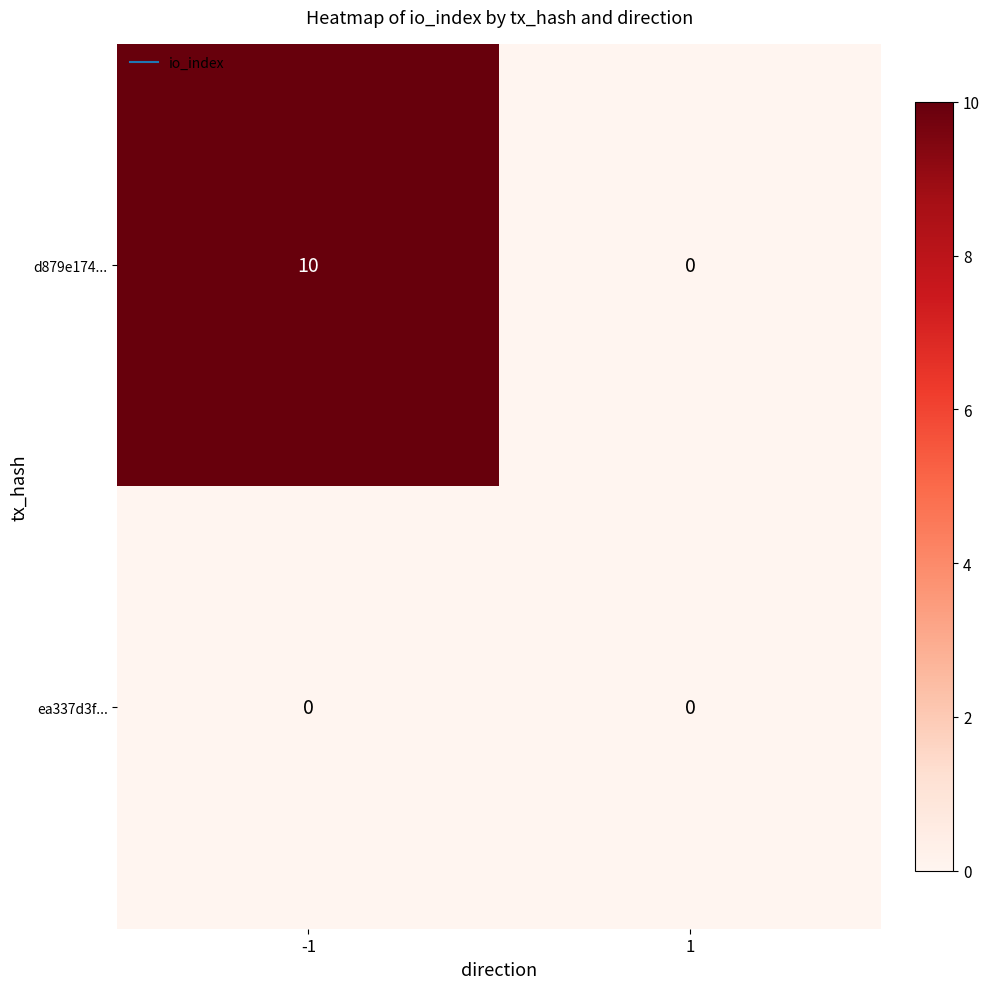

What is the greatest value displayed?

10